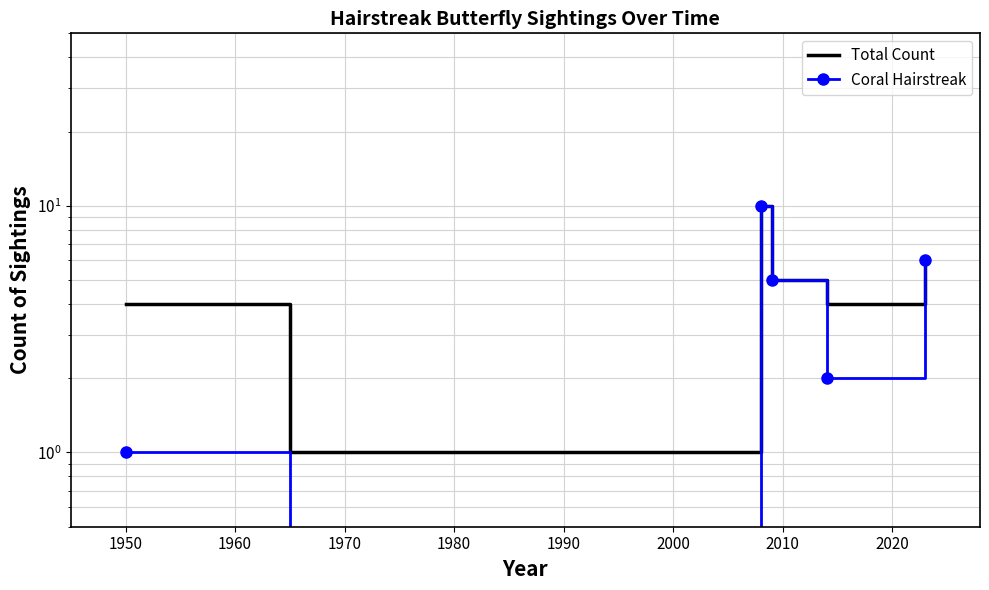

Which category has the lowest value across all series?

1950